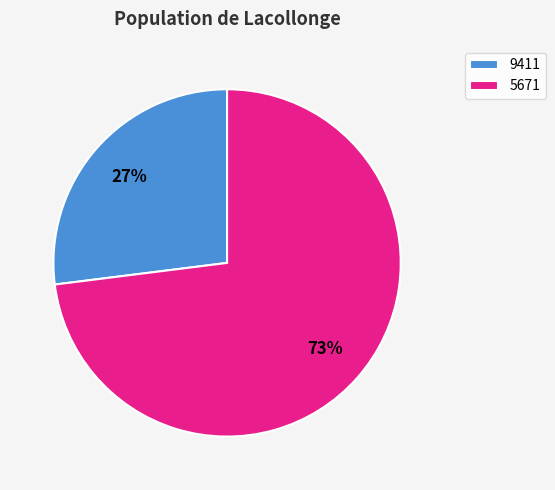

To the nearest percent, what is the difference between the 9411 and 5671 slice percentages?

46%